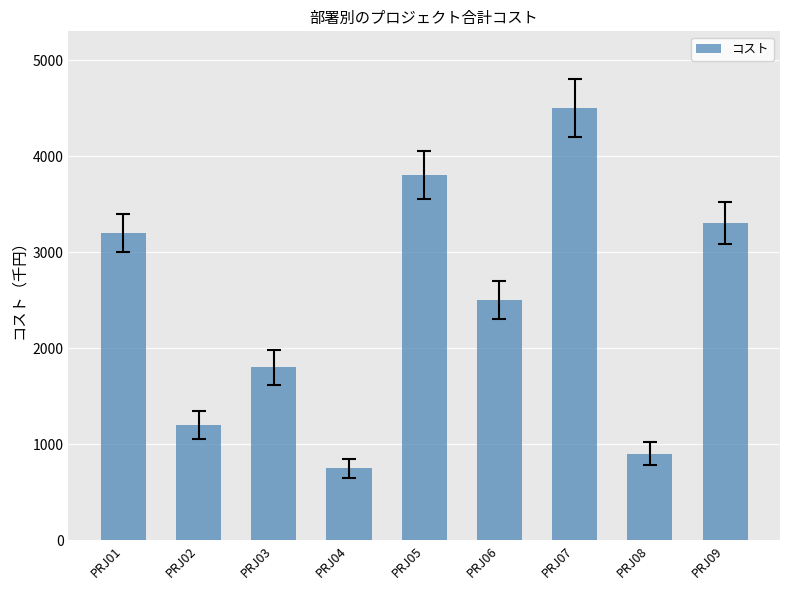

Reading left to right, list all the values displayed in this chart.

PRJ01=3200	PRJ02=1200	PRJ03=1800	PRJ04=750	PRJ05=3800	PRJ06=2500	PRJ07=4500	PRJ08=900	PRJ09=3300